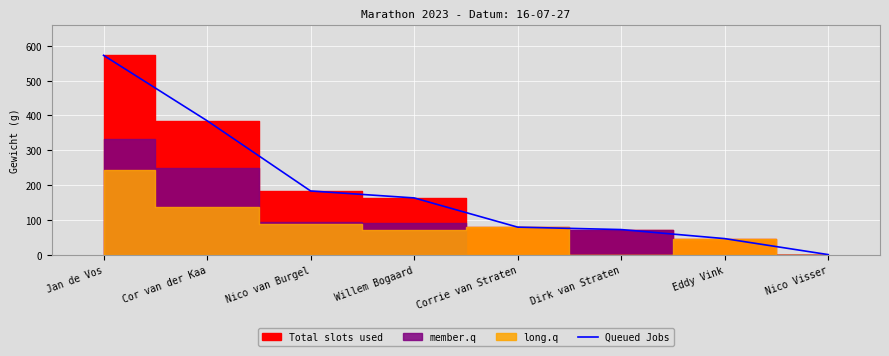

List the labels in order of value, smallest first.

Nico Visser, Eddy Vink, Dirk van Straten, Corrie van Straten, Willem Bogaard, Nico van Burgel, Cor van der Kaa, Jan de Vos